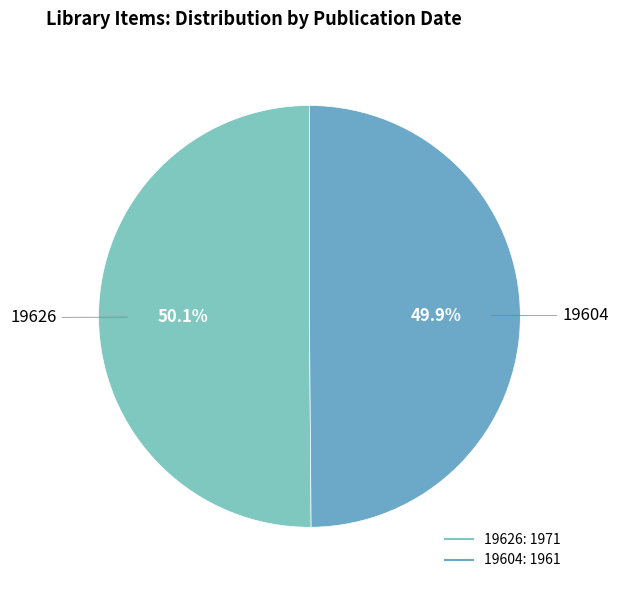

Do 19604 and 19626 together represent more than half of the pie?

Yes